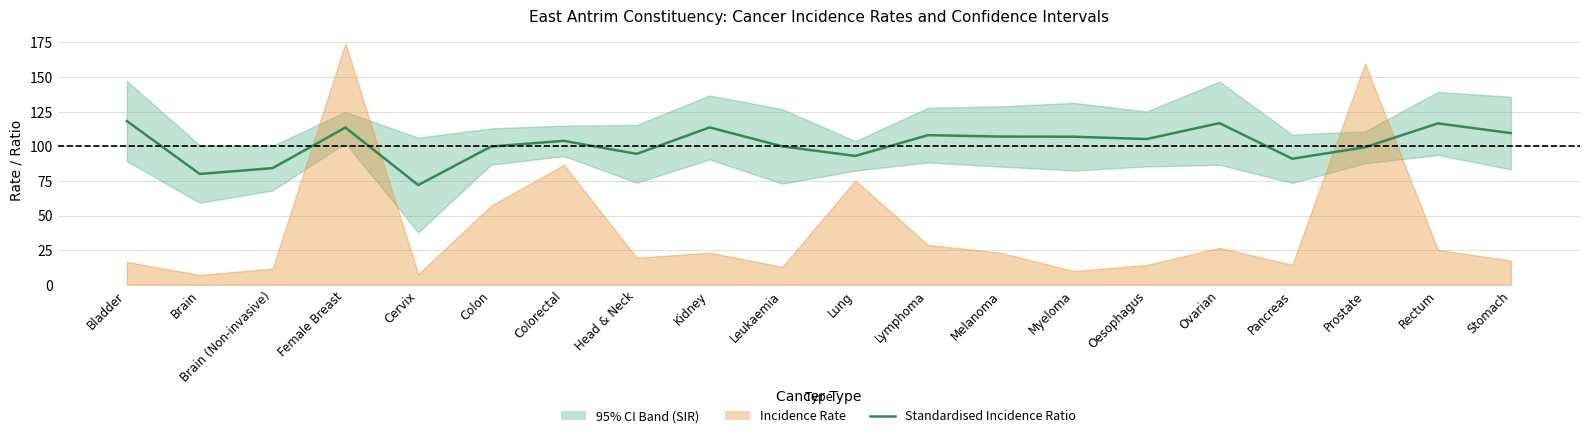

Rank the categories by value from lowest to highest.

Cervix, Brain, Brain (Non-invasive), Pancreas, Lung, Head & Neck, Prostate, Colon, Leukaemia, Colorectal, Oesophagus, Myeloma, Melanoma, Lymphoma, Stomach, Female Breast, Kidney, Rectum, Ovarian, Bladder